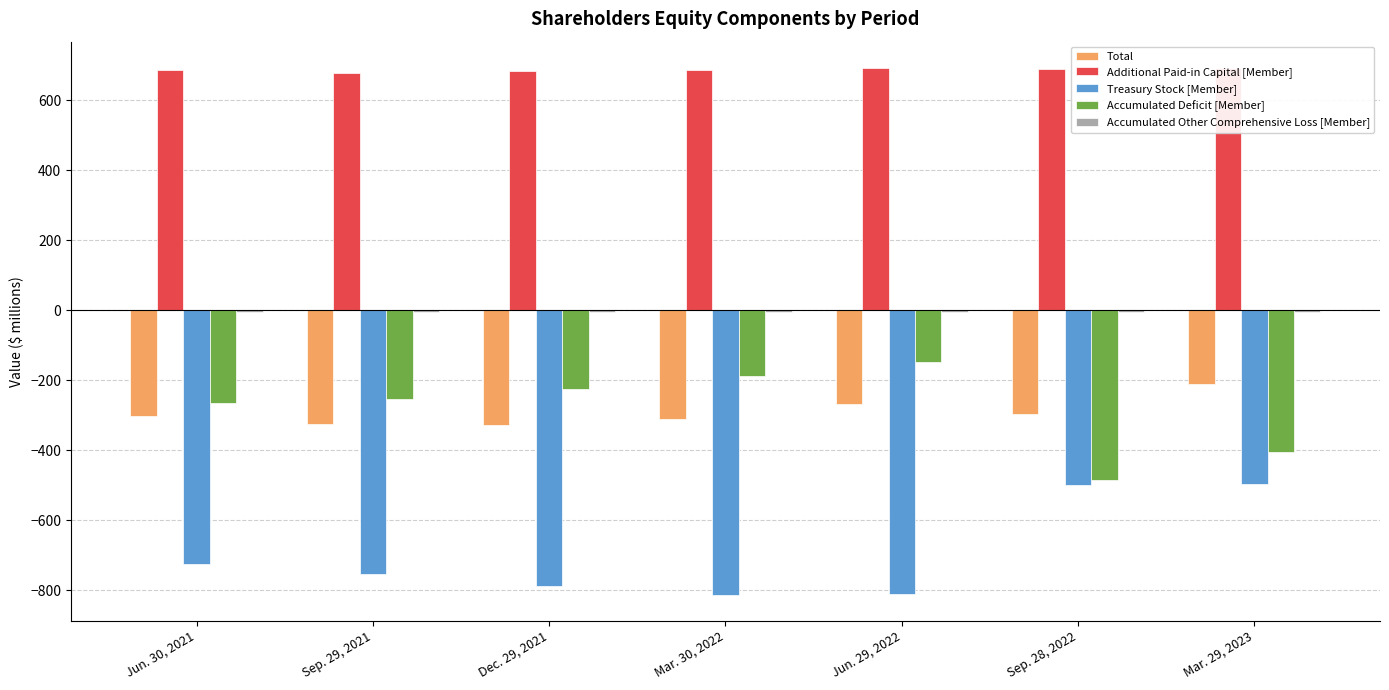

What value does the Total series have at Dec. 29, 2021?

-327.4